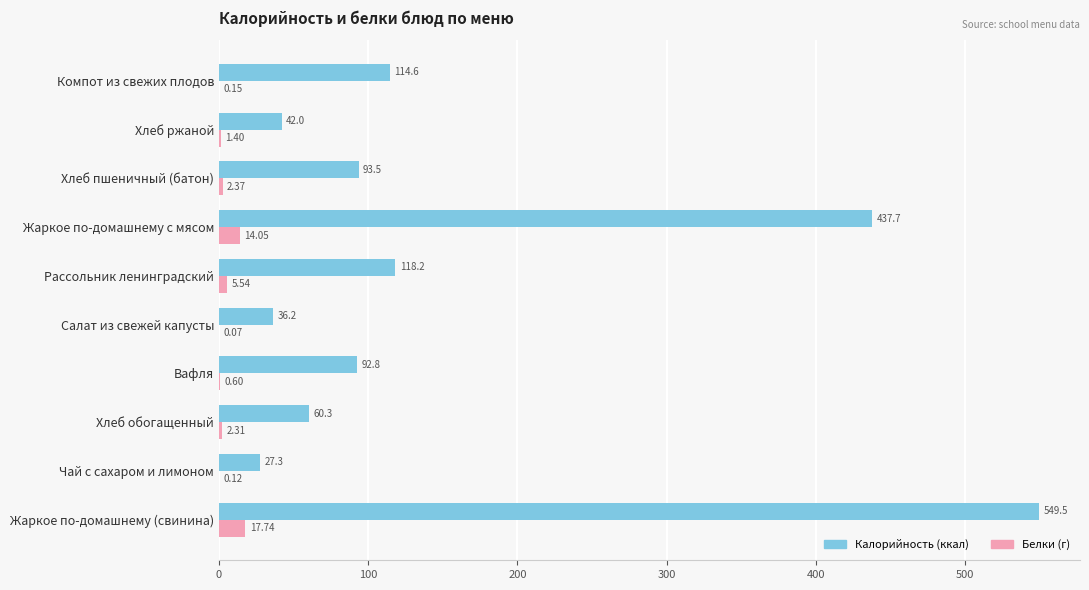

At which label is Калорийность (ккал) closest to 288?

Жаркое по-домашнему с мясом